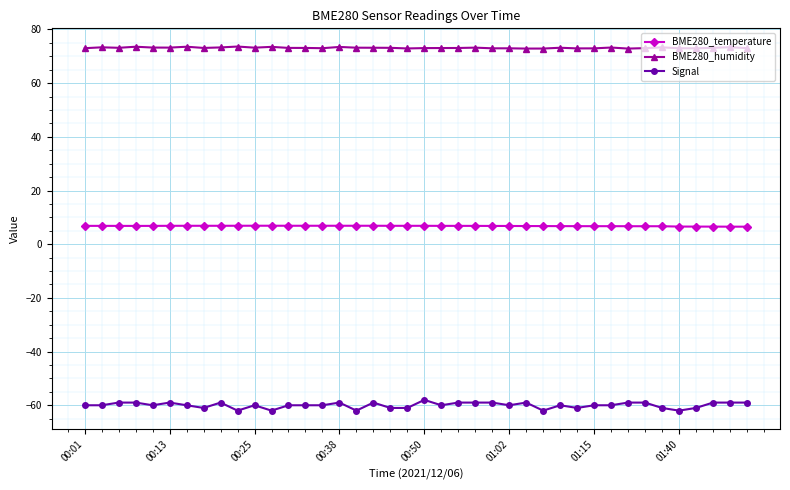

True or false: Signal and BME280_temperature intersect in this chart.

False